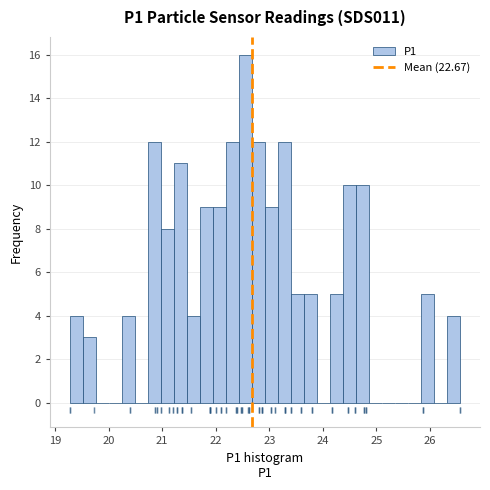

Read against the x-axis, roughly where is the centre of the tallest bar?

22.6